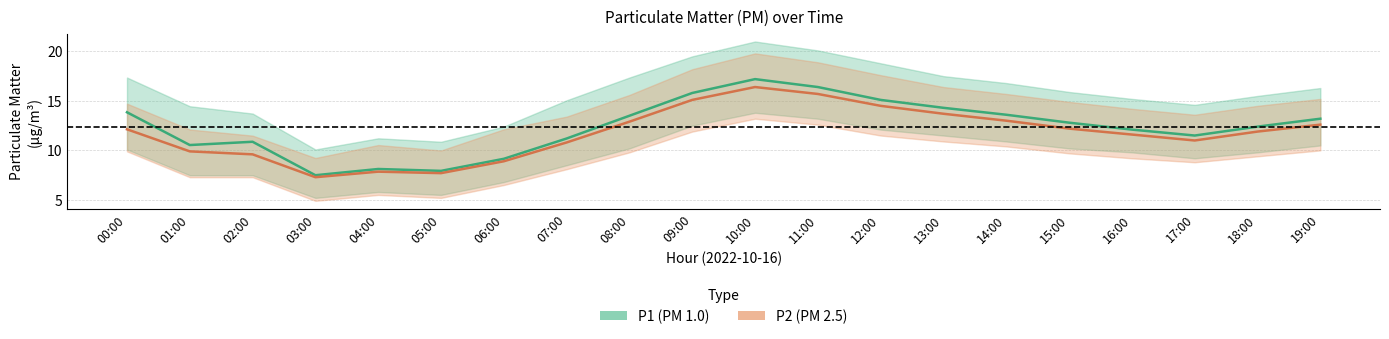

Which series changed the most between 07:00 and 13:00?

P1